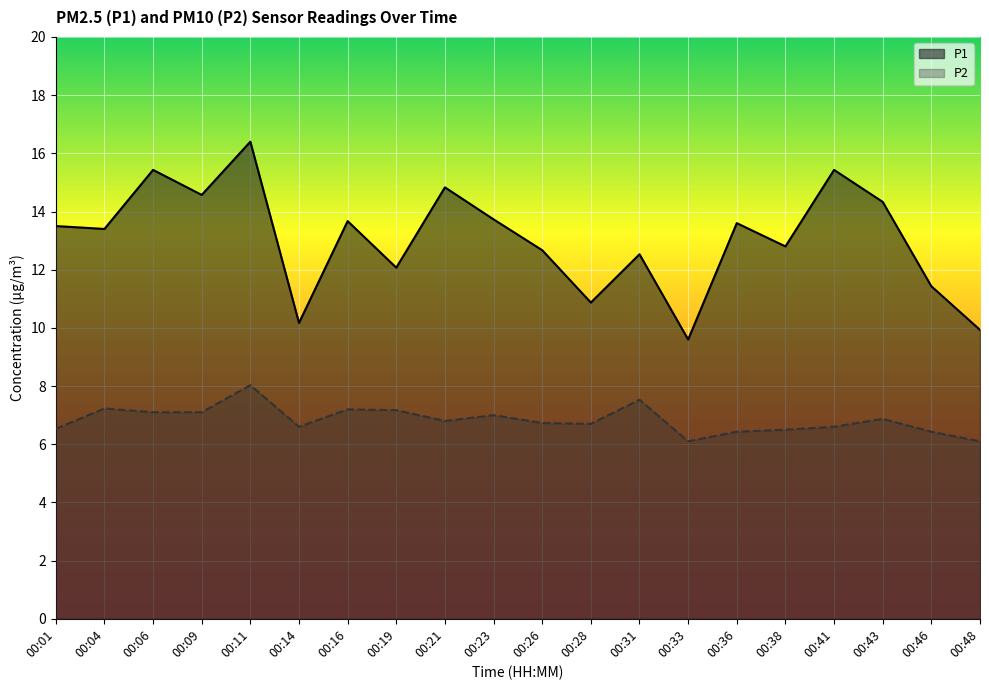

Which series changed the most between 00:09 and 00:46?

P1